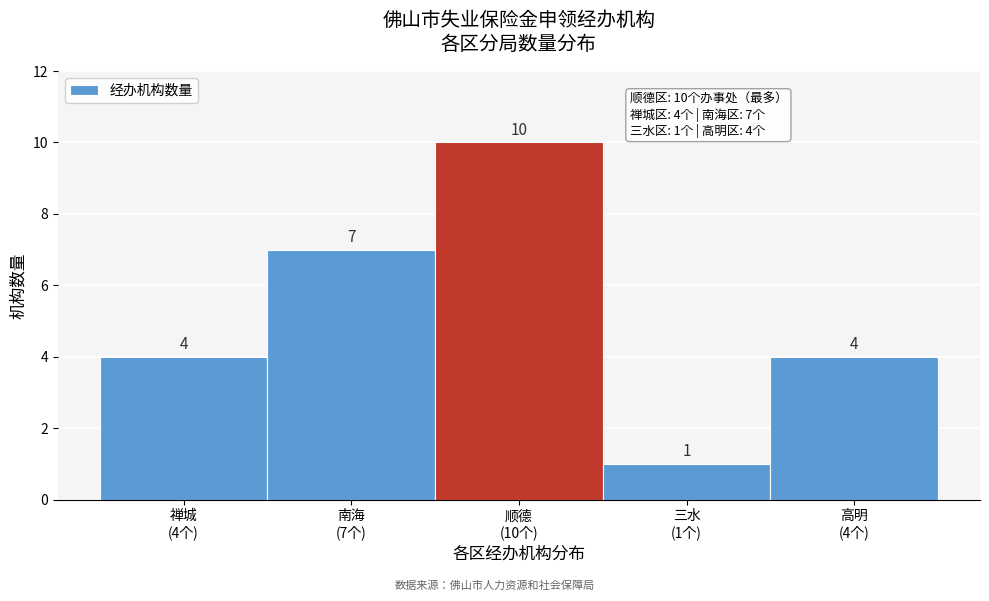

Reading left to right, transcribe all the data shown in this chart.

4	7	10	1	4